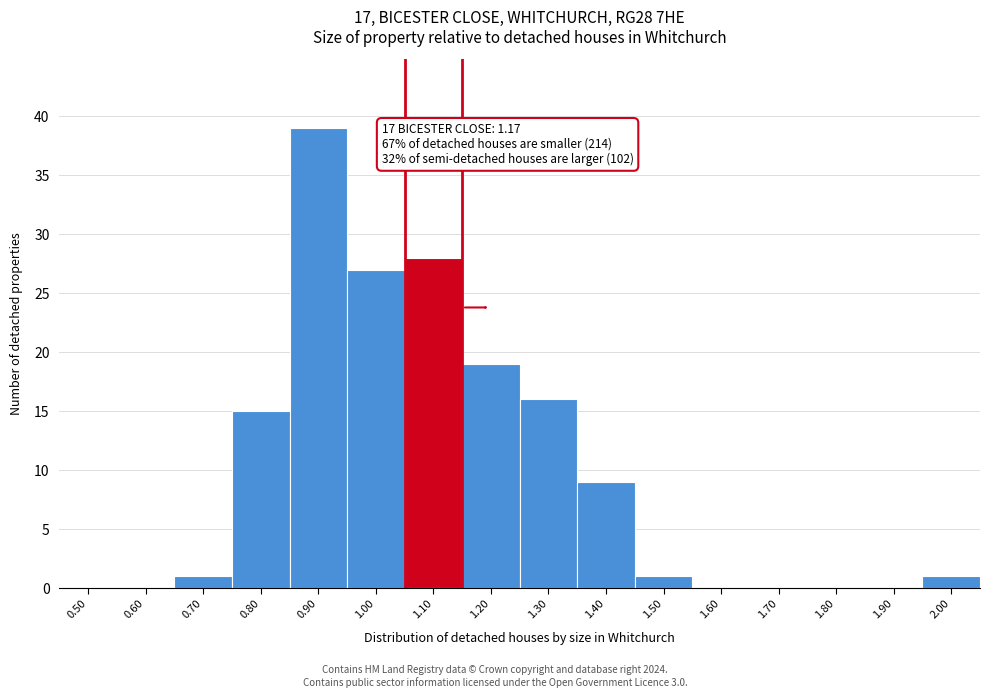

Reading left to right, transcribe all the data shown in this chart.

0.50=0	0.60=0	0.70=1	0.80=15	0.90=39	1.00=27	1.10=28	1.20=19	1.30=16	1.40=9	1.50=1	1.60=0	1.70=0	1.80=0	1.90=0	2.00=1